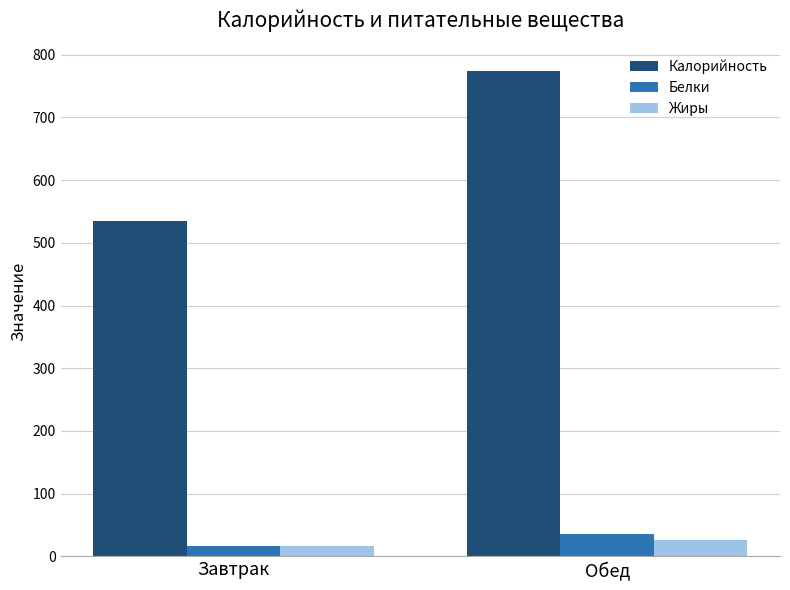

Is it true that Калорийность equals 748.6 at Завтрак?

False